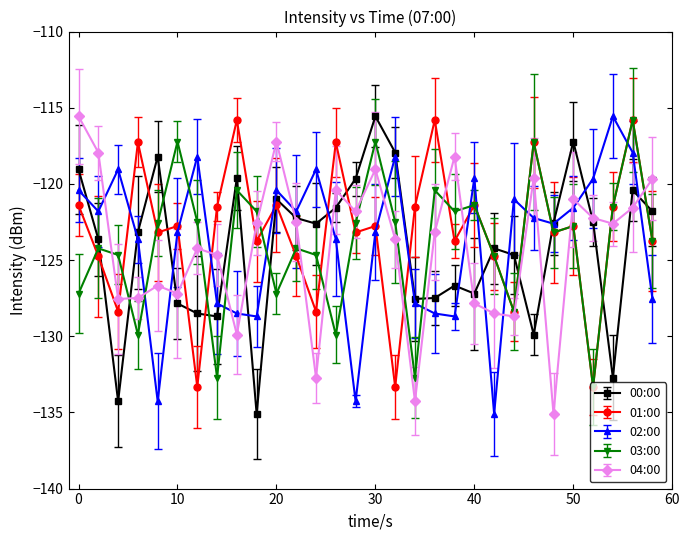

Count the number of data series in this chart.

5